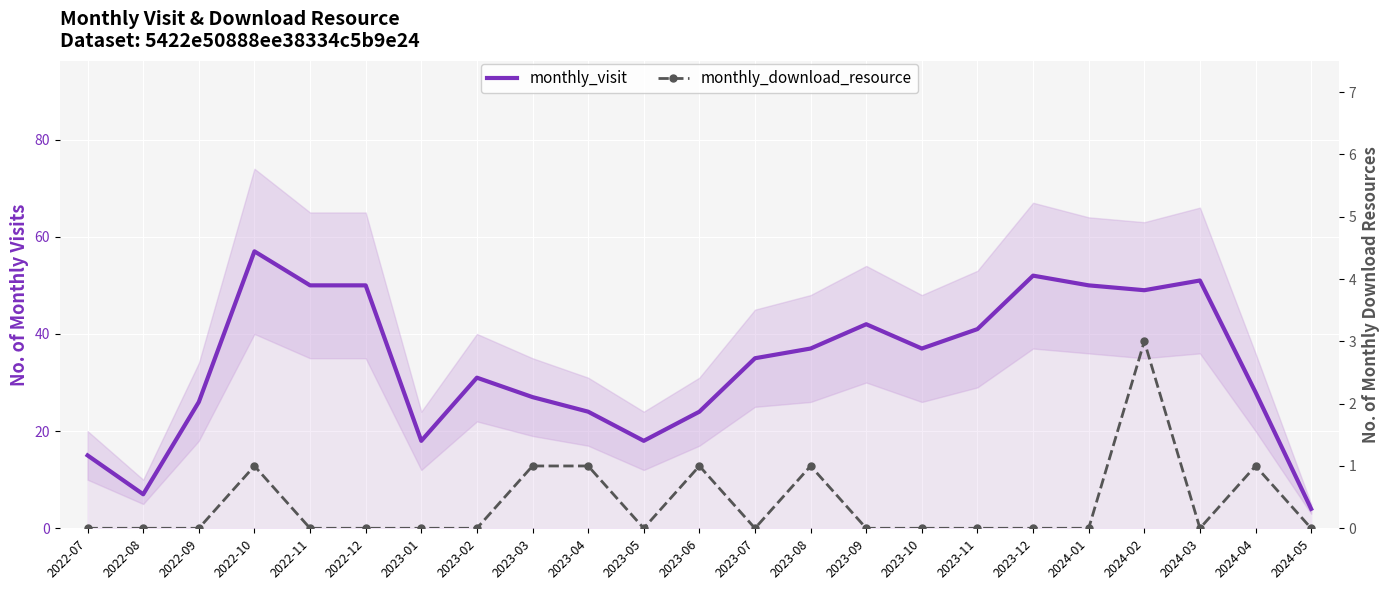

Rank the series by their average value, from highest to lowest.

monthly_visit, monthly_download_resource